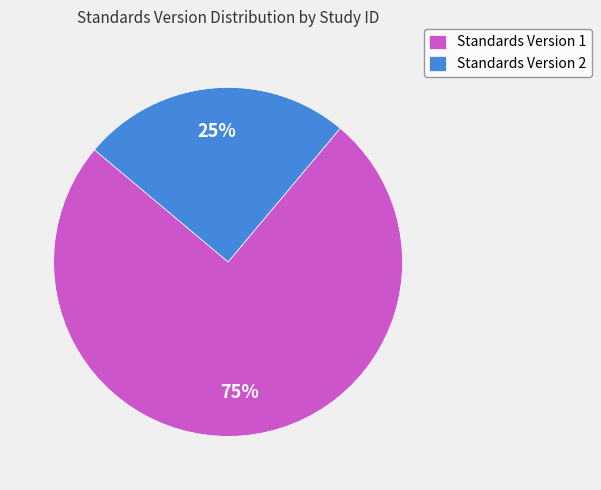

The Standards Version 1 slice represents 61% of the pie. True or false?

False